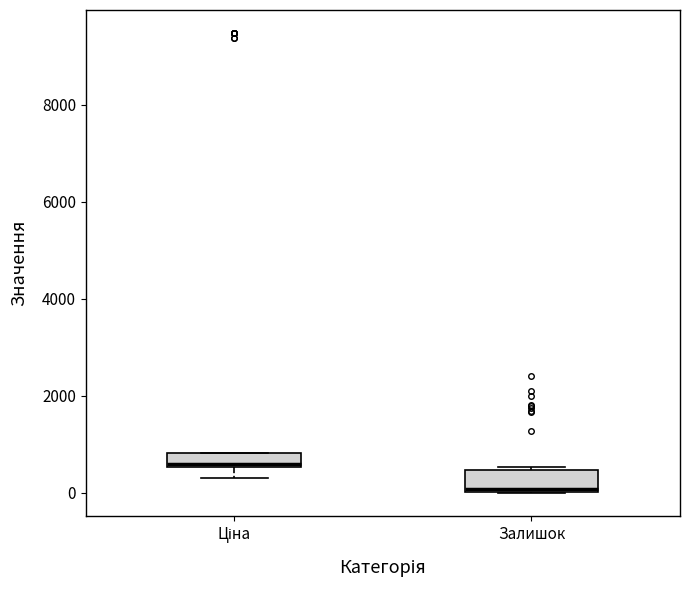

Which box has the lowest median line?

Залишок